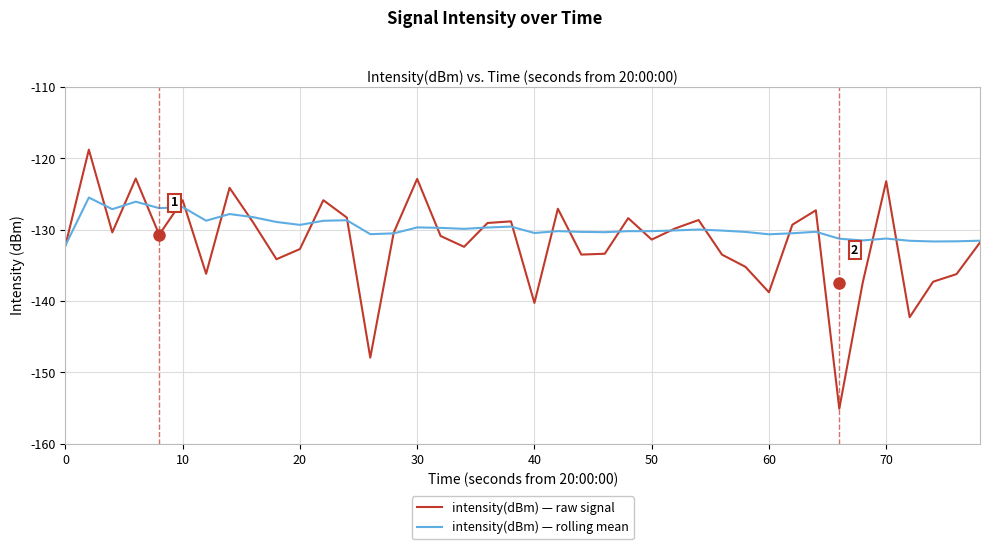

Rank the series by their average value, from highest to lowest.

intensity(dBm) — rolling mean, intensity(dBm) — raw signal